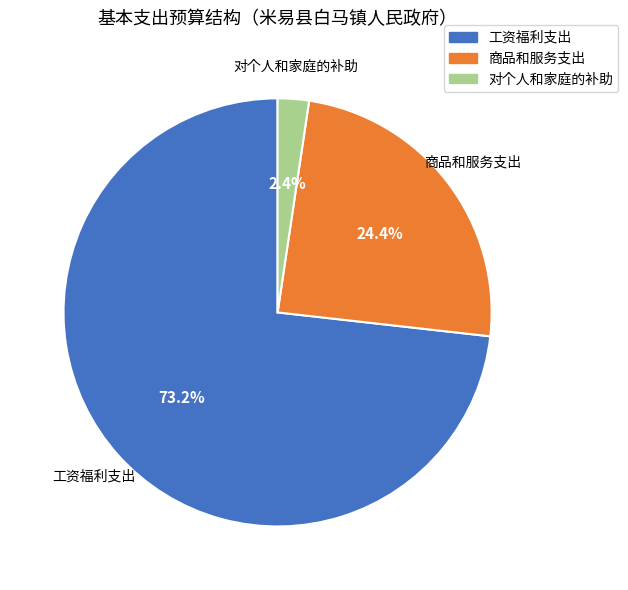

To the nearest percent, what is the combined percentage of 对个人和家庭的补助 and 商品和服务支出?

27%